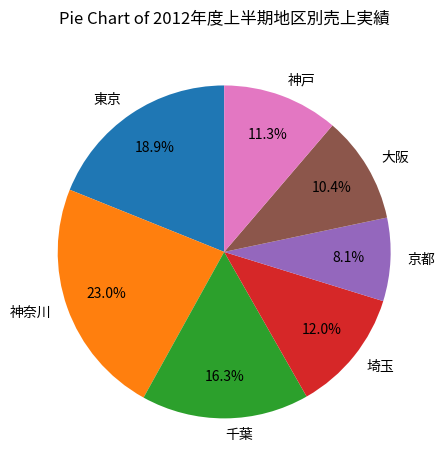

Do 東京 and 神奈川 together represent more than half of the pie?

No